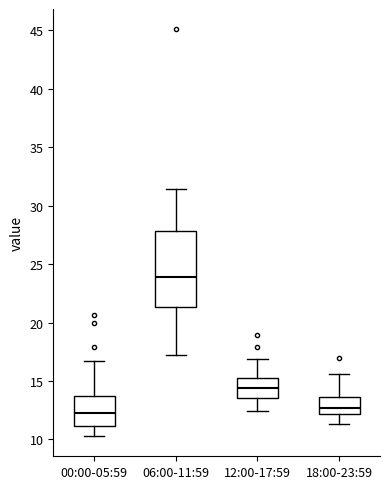

Reading left to right, read every box against the y-axis: the position of its median line, the range the box covers, and the ends of its whiskers. The values are not printed on the chart, so give them approximately, as read against the axis.

00:00-05:59: median 12.0, box 11.0 to 13.5, whiskers 10.5 to 16.5
06:00-11:59: median 24.0, box 21.5 to 28.0, whiskers 17.5 to 31.5
12:00-17:59: median 14.5, box 13.5 to 15.0, whiskers 12.5 to 17.0
18:00-23:59: median 12.5, box 12.0 to 13.5, whiskers 11.5 to 15.5